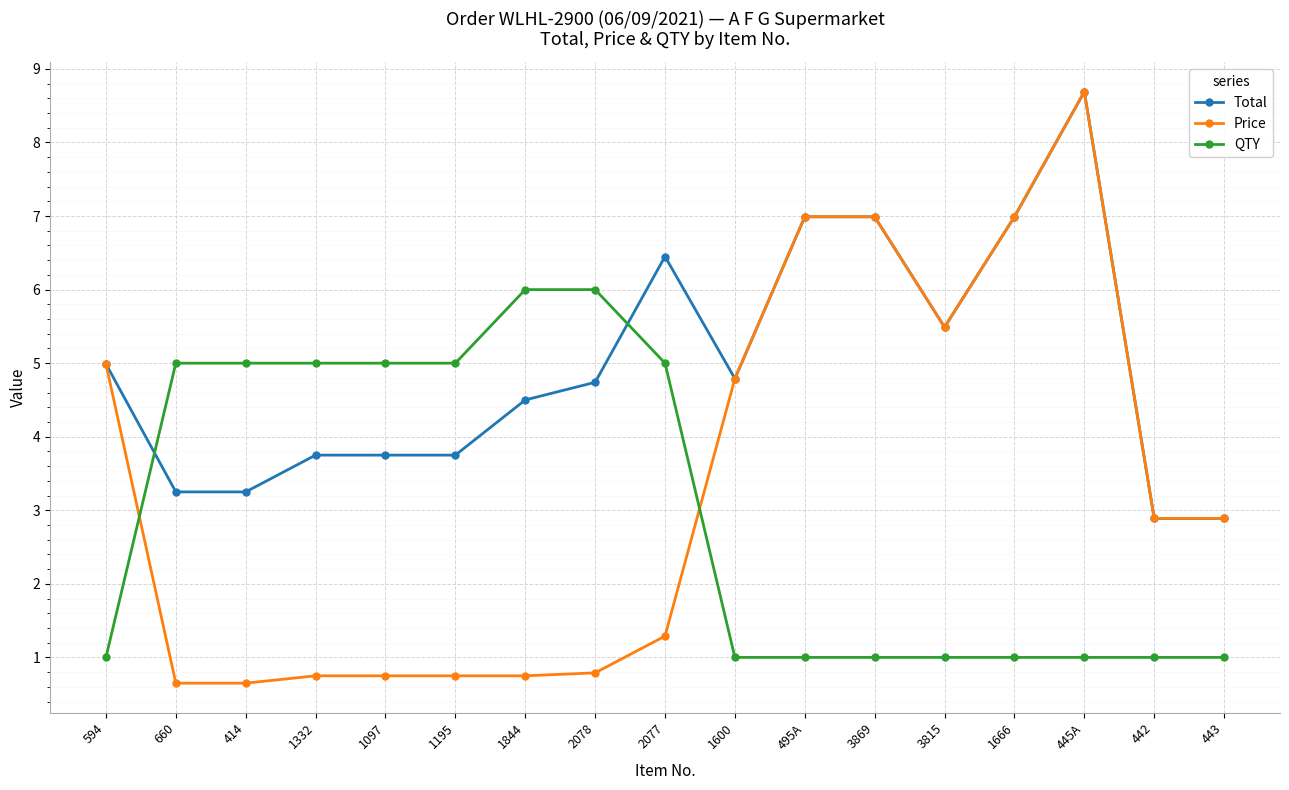

What is the average value of the QTY series?

3.0